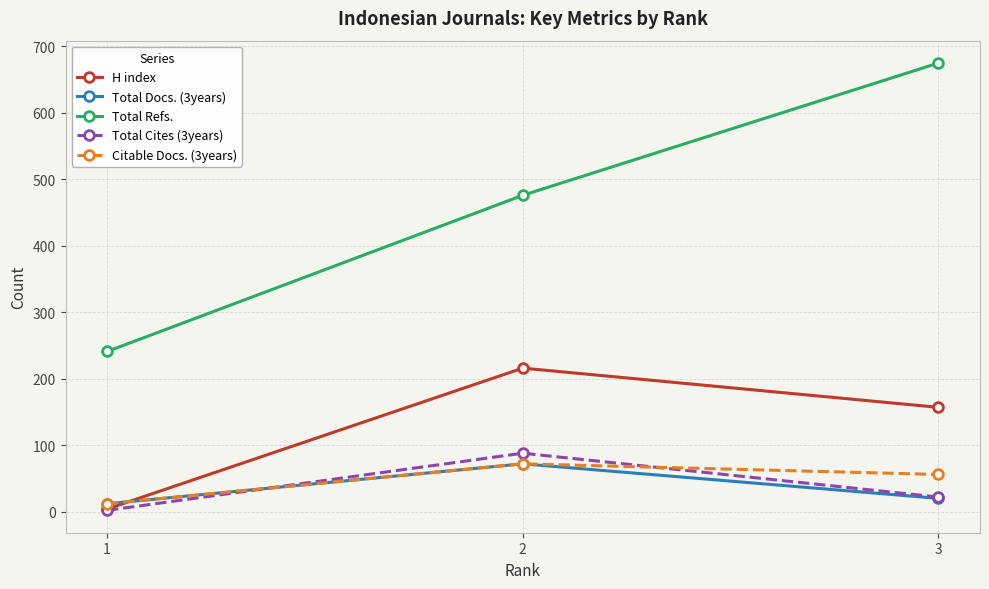

What is the difference between the highest and lowest values at 3?

655